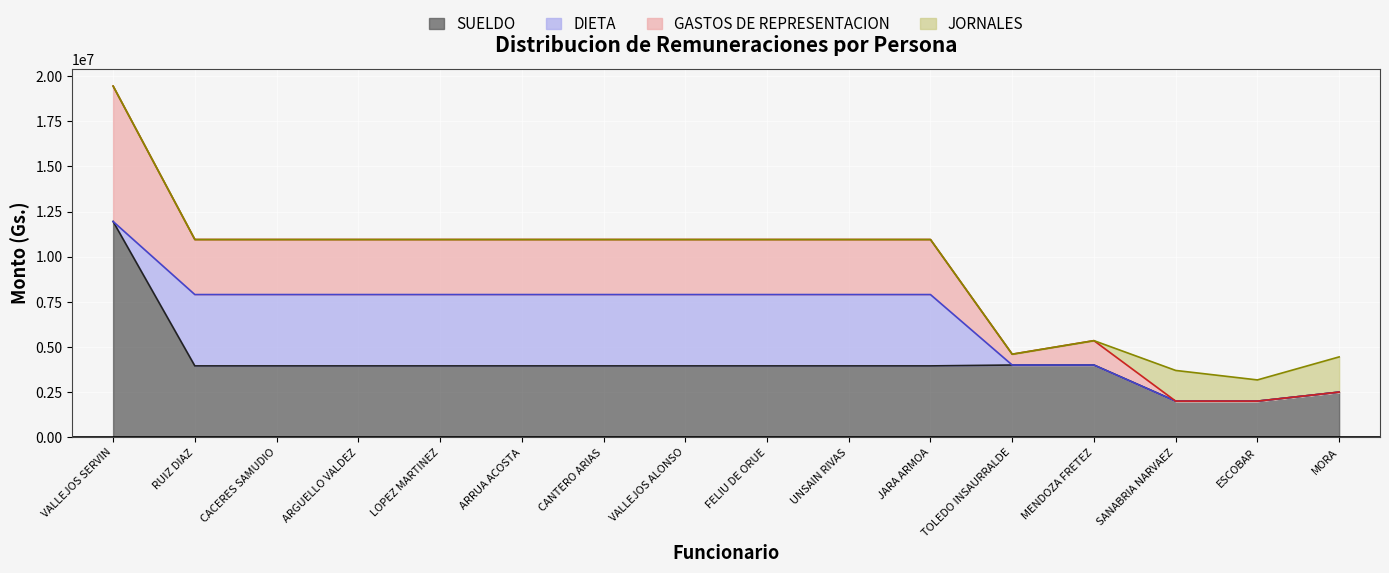

What is the total value across all series at ARGUELLO VALDEZ?

10951300